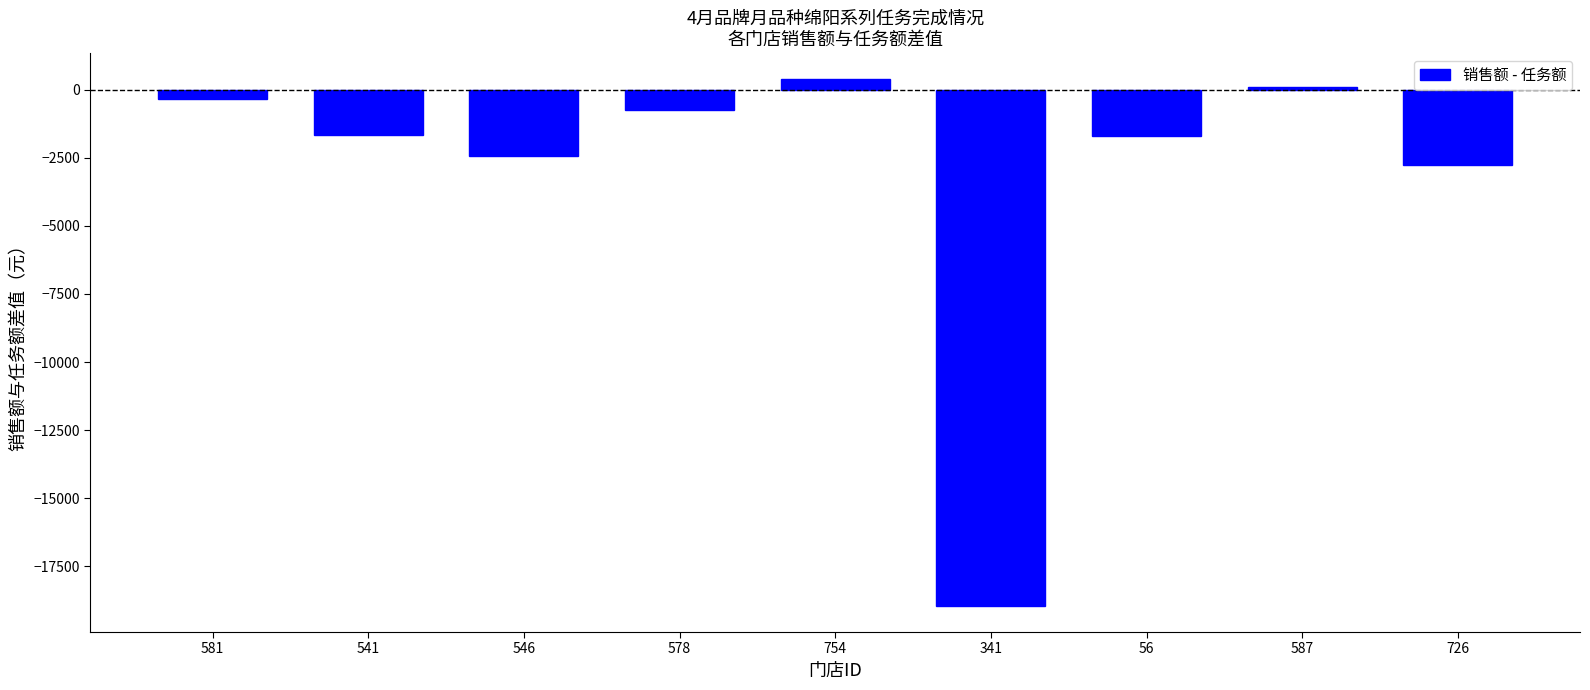

Which category has the highest value across all series?

754